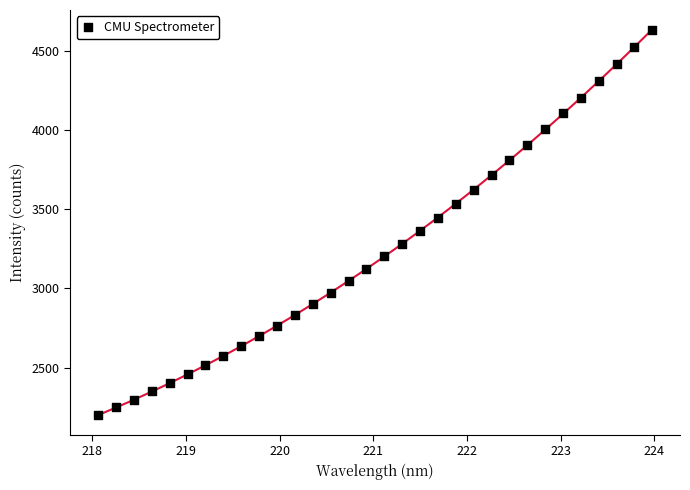

What is the range of Y values (max minus min)?

2432.4